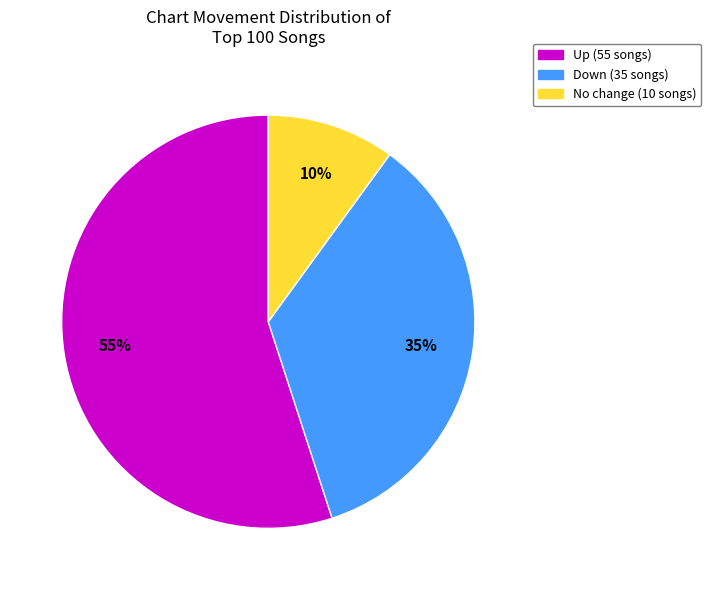

Between No change (10 songs) and Down (35 songs), which is larger?

Down (35 songs)